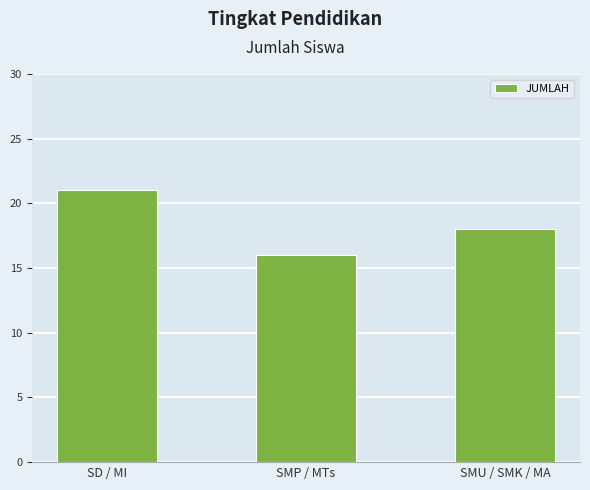

What is the average value?

18